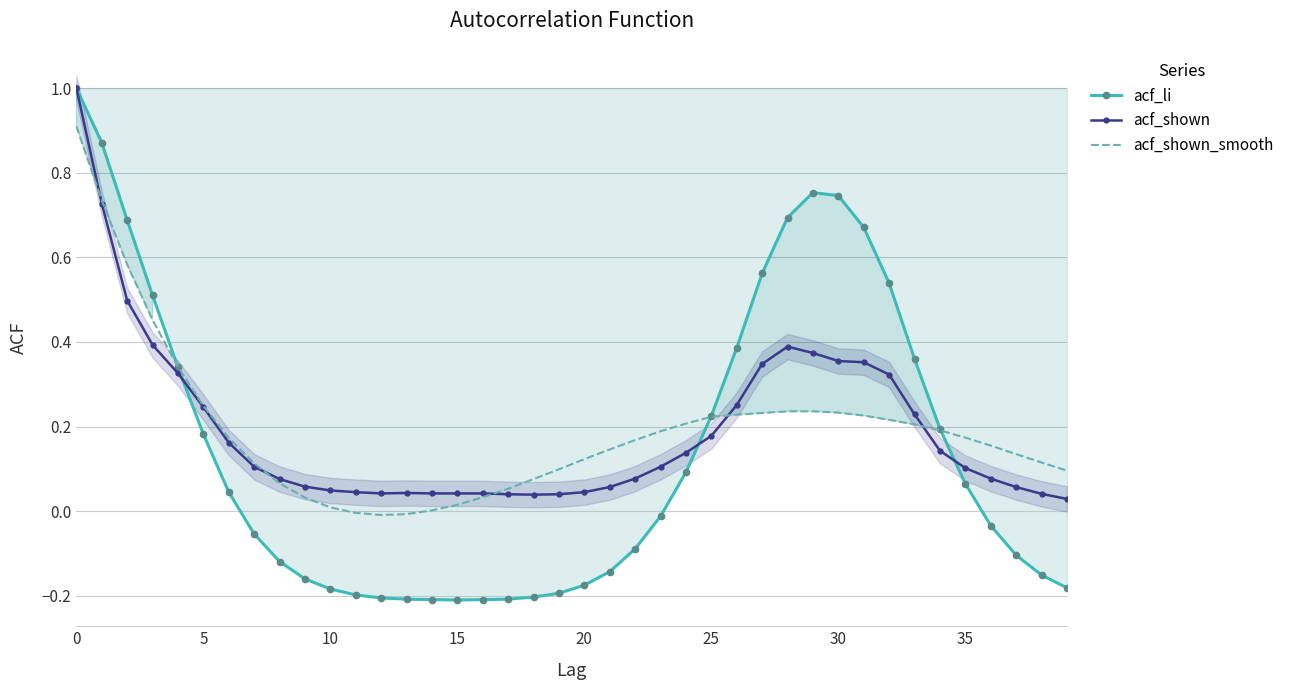

Rank the series by their maximum value, from highest to lowest.

acf_li, acf_shown, acf_shown_smooth